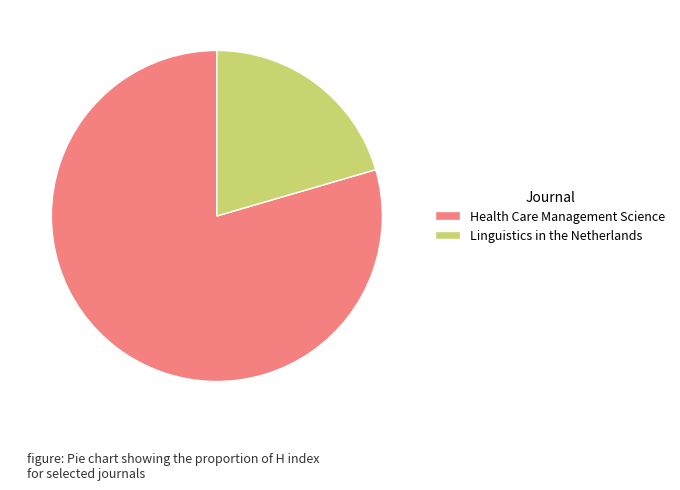

What is the ratio of the value at Linguistics in the Netherlands to the value at Health Care Management Science?

0.3